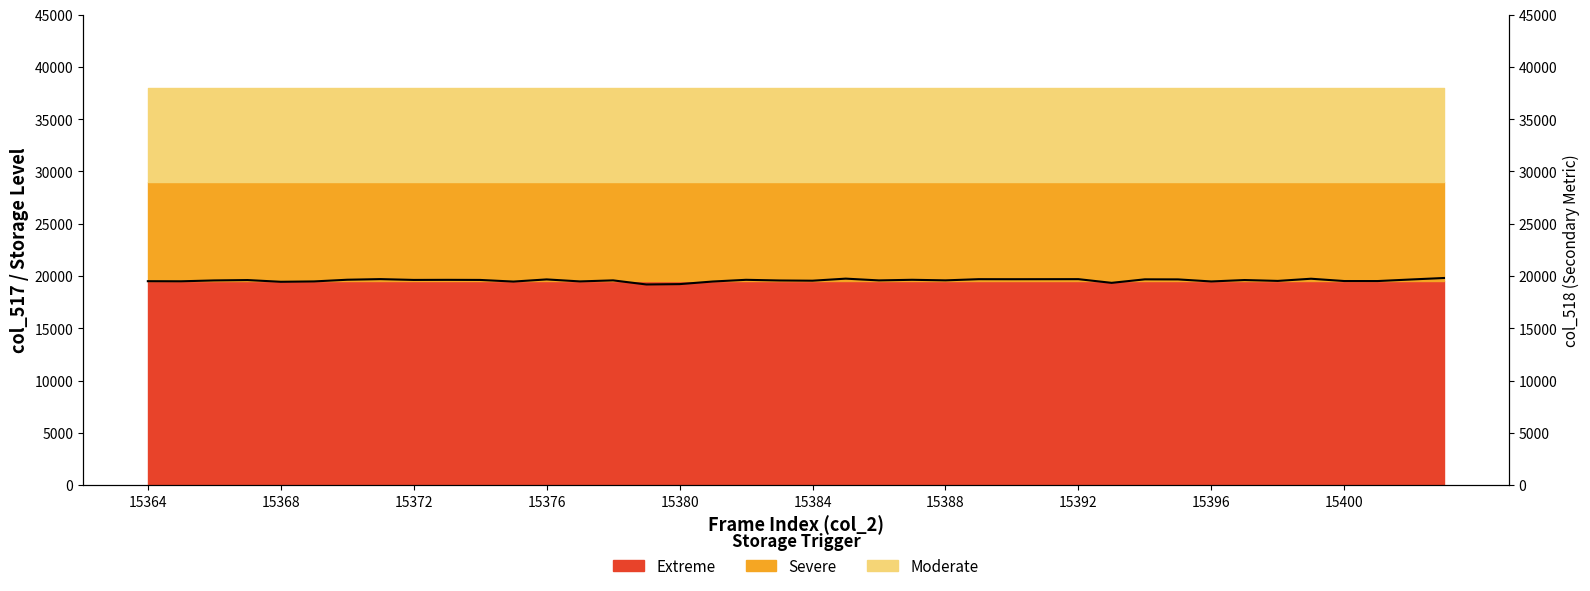

What is the change in value from 29 to 35?

+393